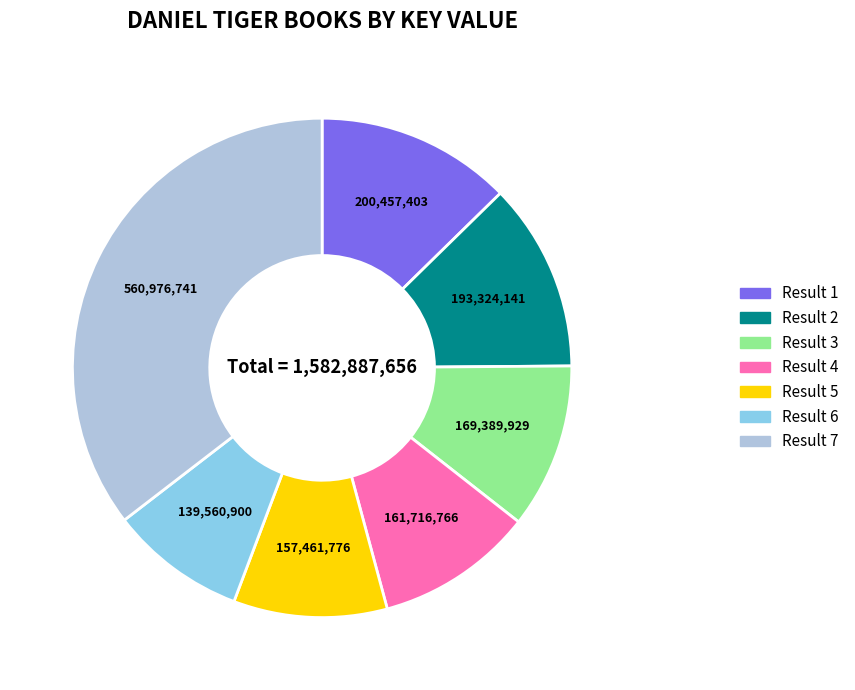

How many segments does this pie chart have?

7